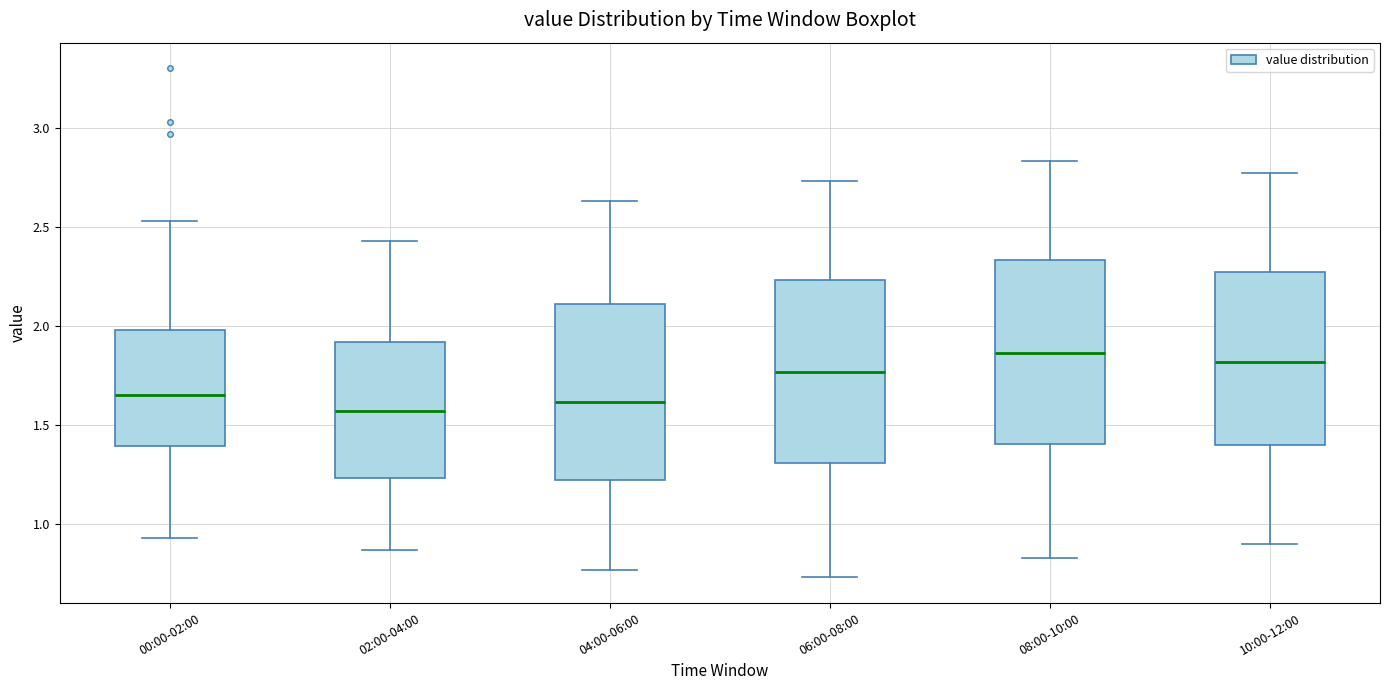

Where does the median line of the box for 10:00-12:00 sit on the y-axis? The values are not printed on the chart, so give them approximately, as read against the axis.

1.80